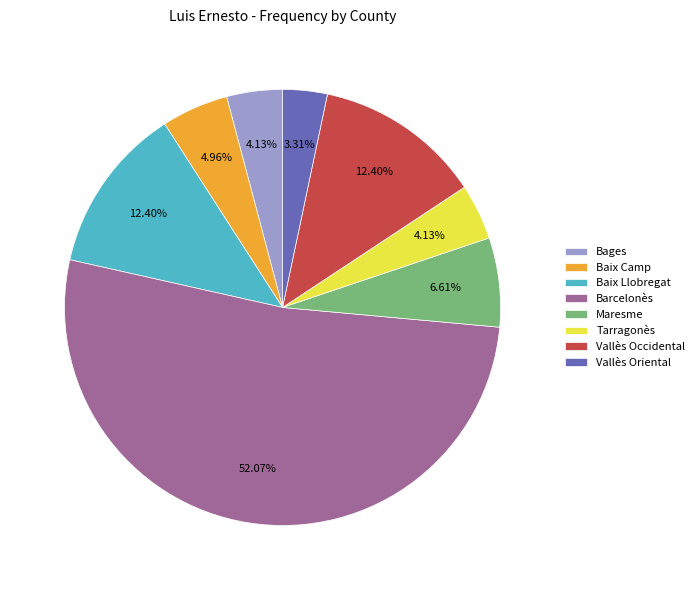

To the nearest percent, what percentage of the pie is Tarragonès?

4%